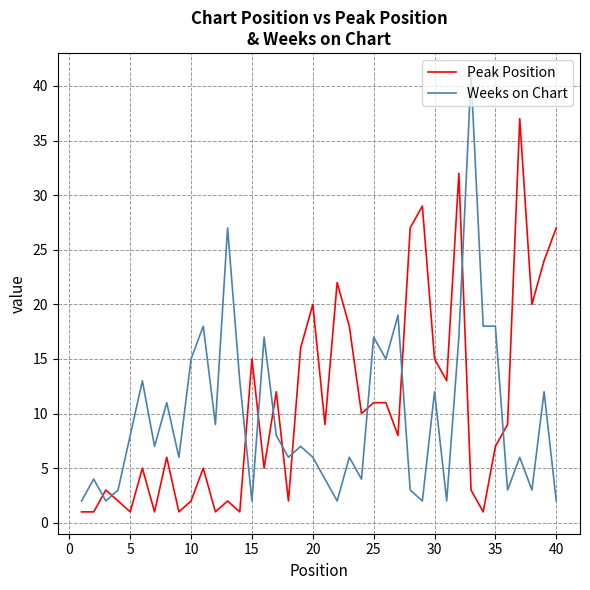

Count the number of categories in the chart.

40